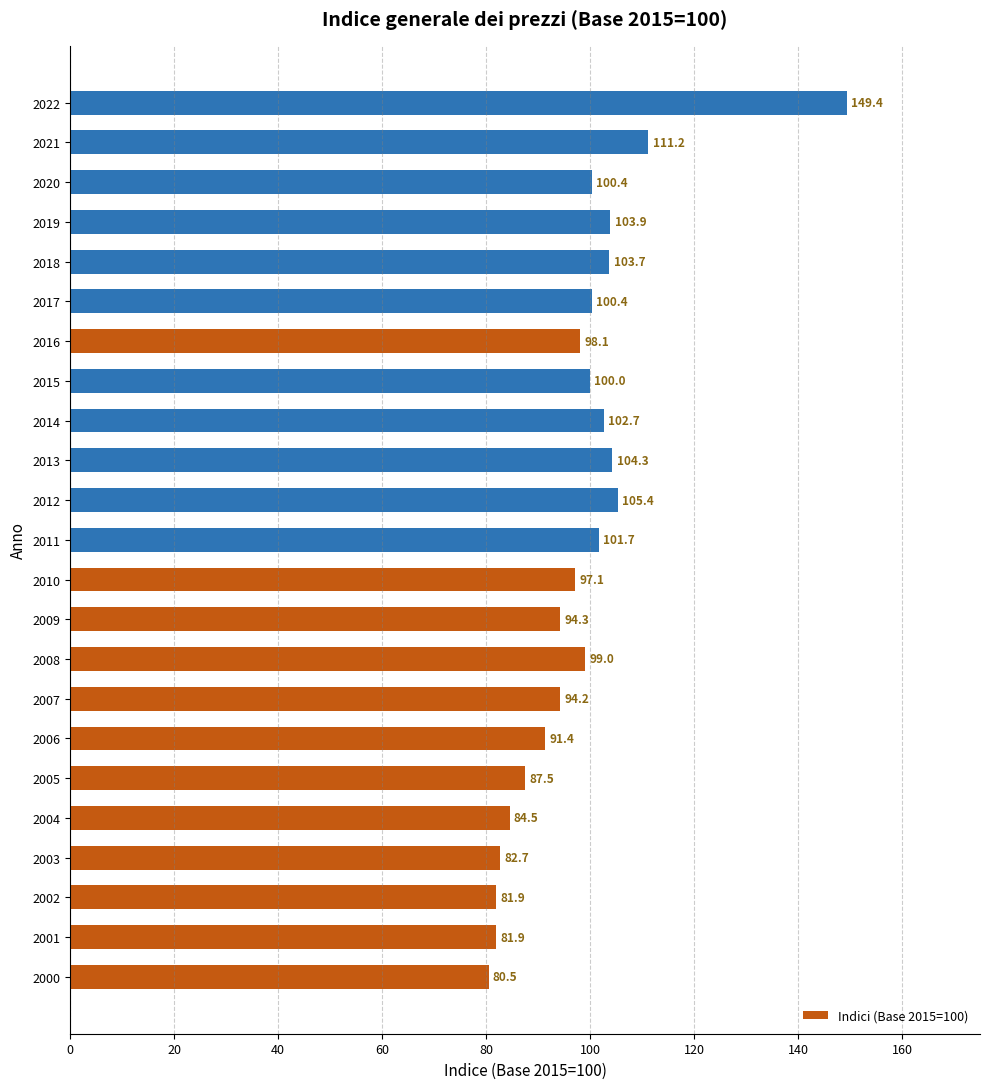

True or false: the data shows 33.1 at 2012.

False